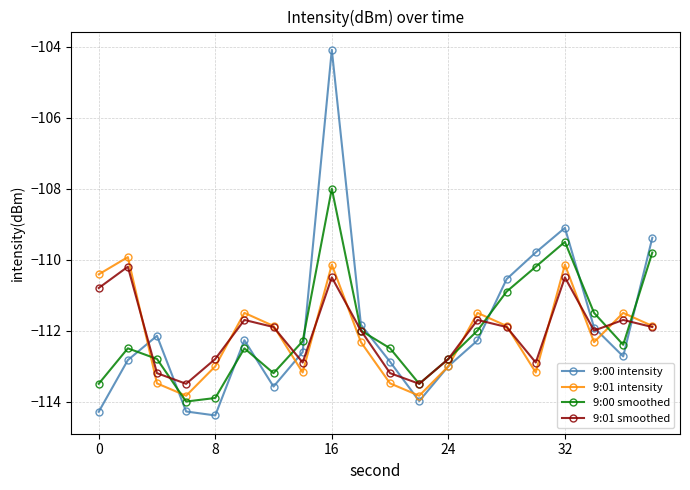

What is the greatest value displayed?

-104.1